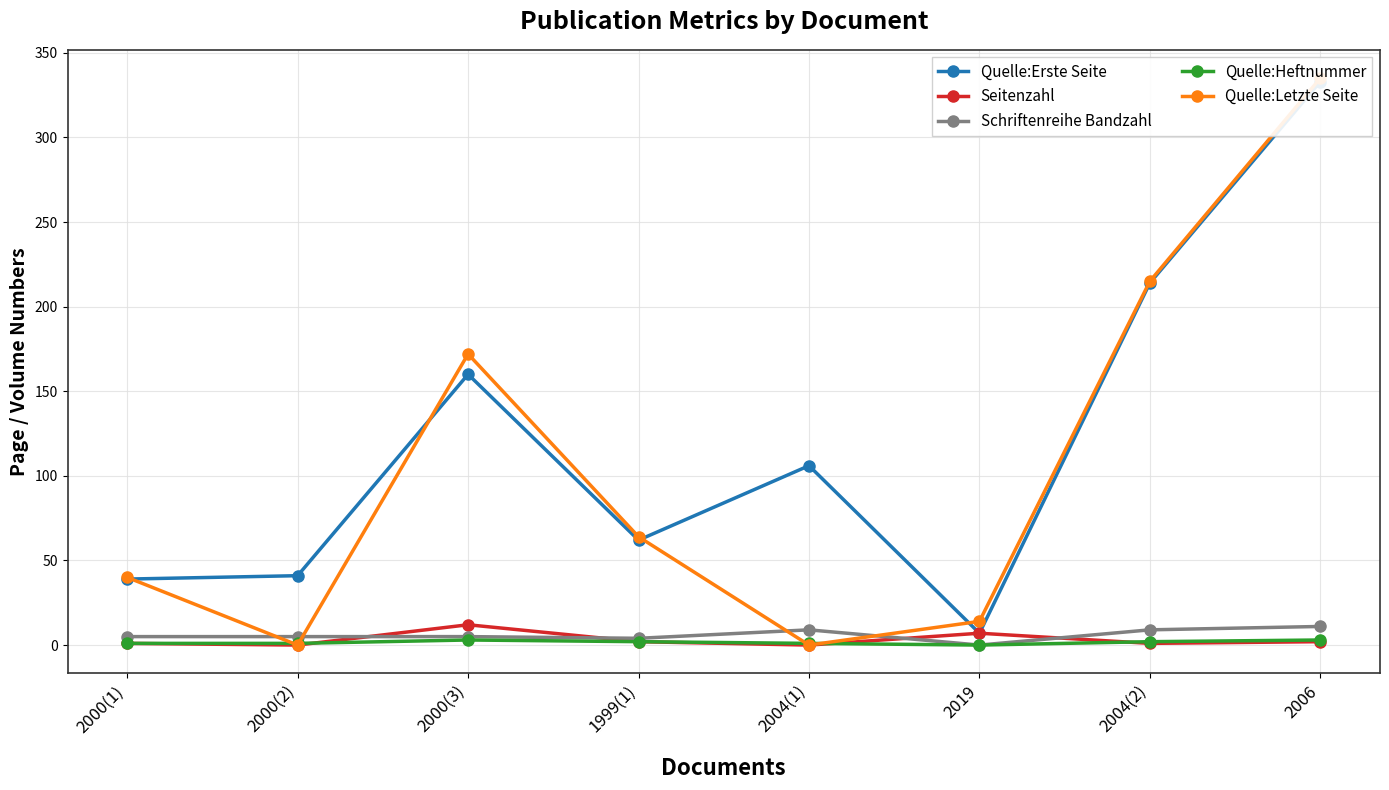

Reading left to right, what are all the values shown in this chart?

Quelle:Erste Seite: 2000(1)=39	2000(2)=41	2000(3)=160	1999(1)=62	2004(1)=106	2019=7	2004(2)=214	2006=333
Seitenzahl: 2000(1)=1	2000(2)=0	2000(3)=12	1999(1)=2	2004(1)=0	2019=7	2004(2)=1	2006=2
Schriftenreihe Bandzahl: 2000(1)=5	2000(2)=5	2000(3)=5	1999(1)=4	2004(1)=9	2019=0	2004(2)=9	2006=11
Quelle:Heftnummer: 2000(1)=1	2000(2)=1	2000(3)=3	1999(1)=2	2004(1)=1	2019=0	2004(2)=2	2006=3
Quelle:Letzte Seite: 2000(1)=40	2000(2)=0	2000(3)=172	1999(1)=64	2004(1)=0	2019=14	2004(2)=215	2006=335